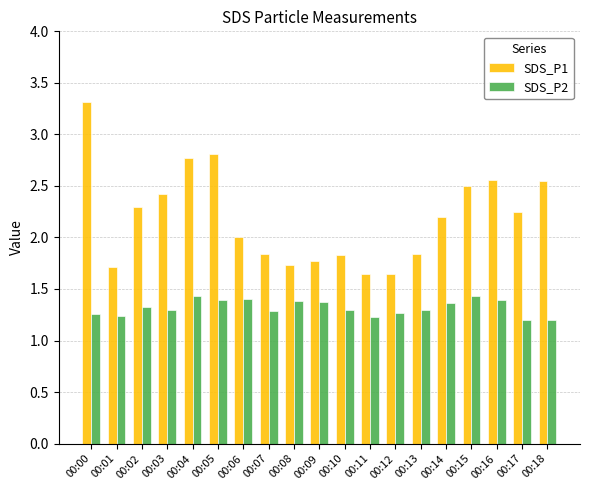

At which category is the sum across all series the highest?

00:00